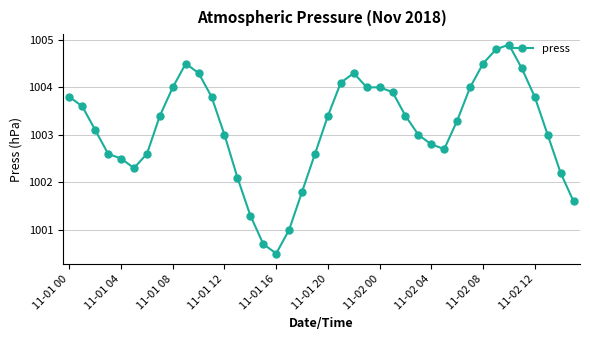

What is the average value?

1003.1